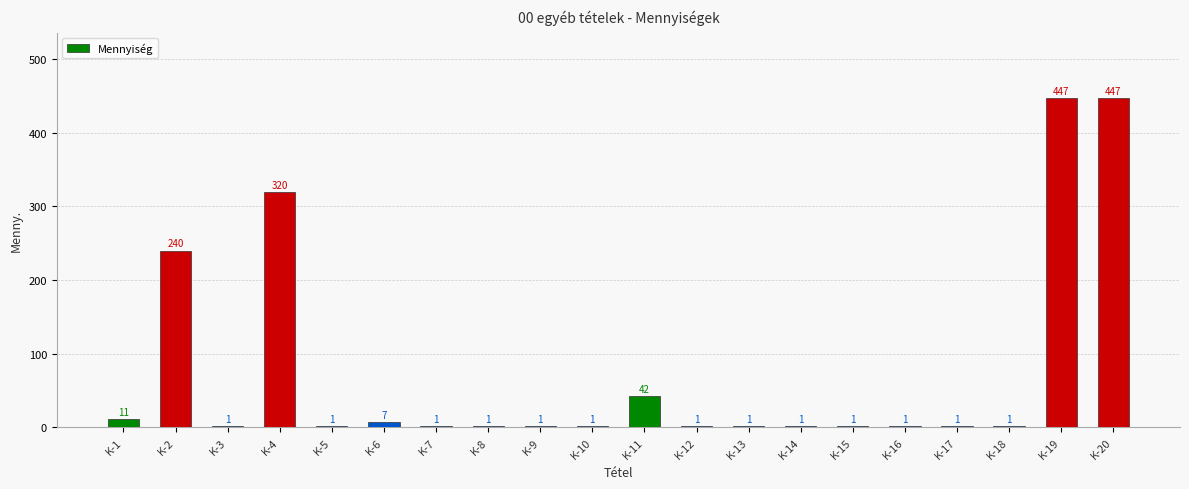

Where is the data nearest to the value 224?

K-2